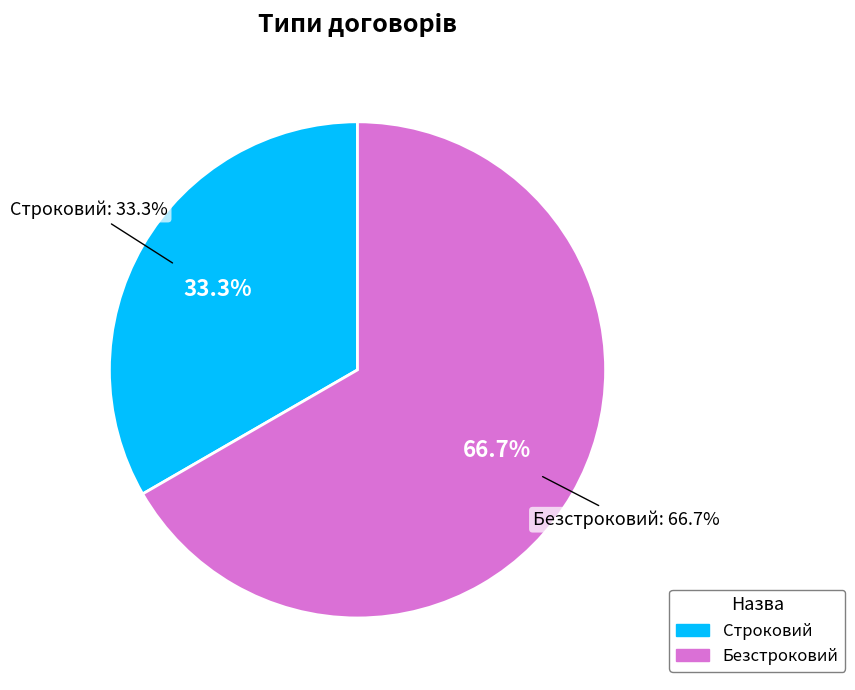

Approximately how many times larger is the value at Строковий compared to Безстроковий?

0.5